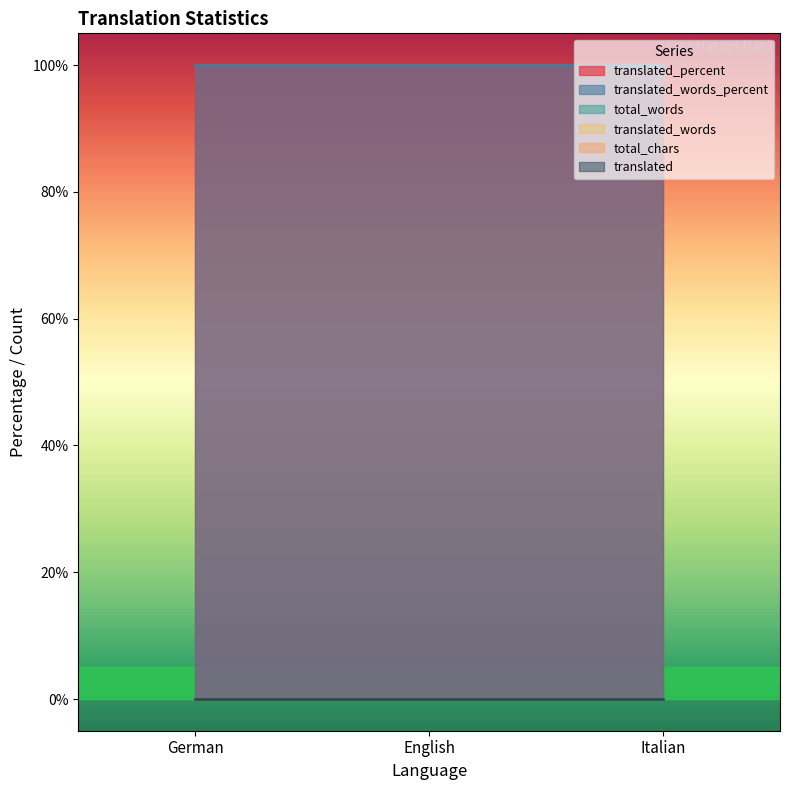

What position from the left is English?

2